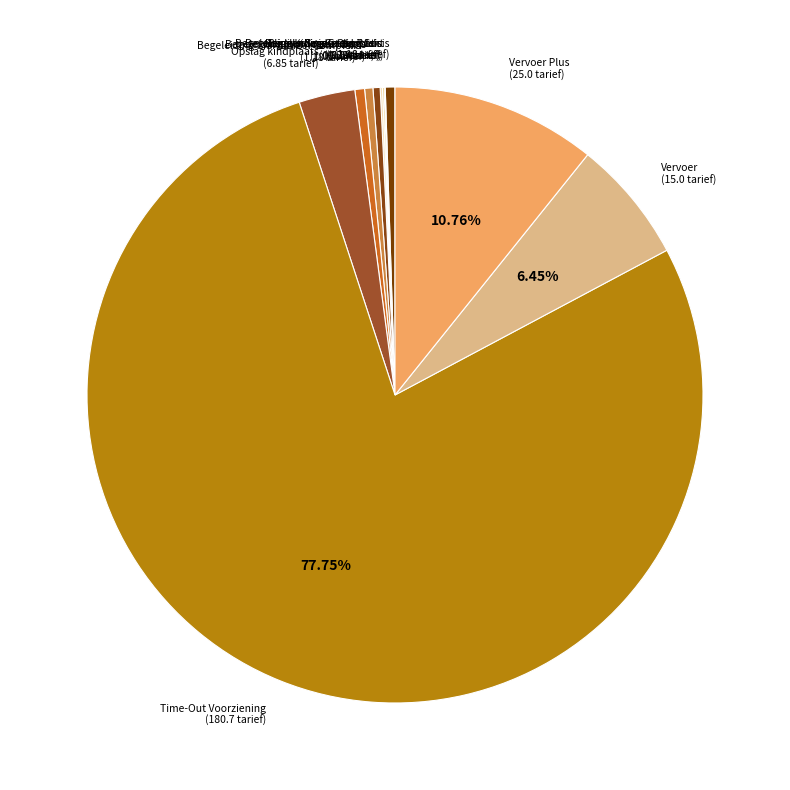

Does Time-Out Voorziening account for over 50% of the chart?

Yes